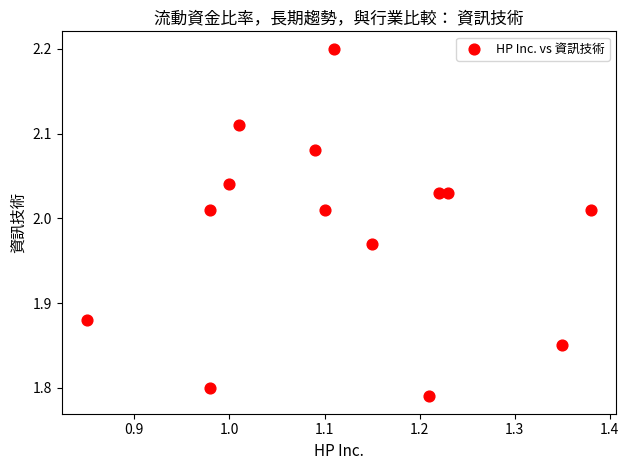

What is the range of X values (max minus min)?

0.5